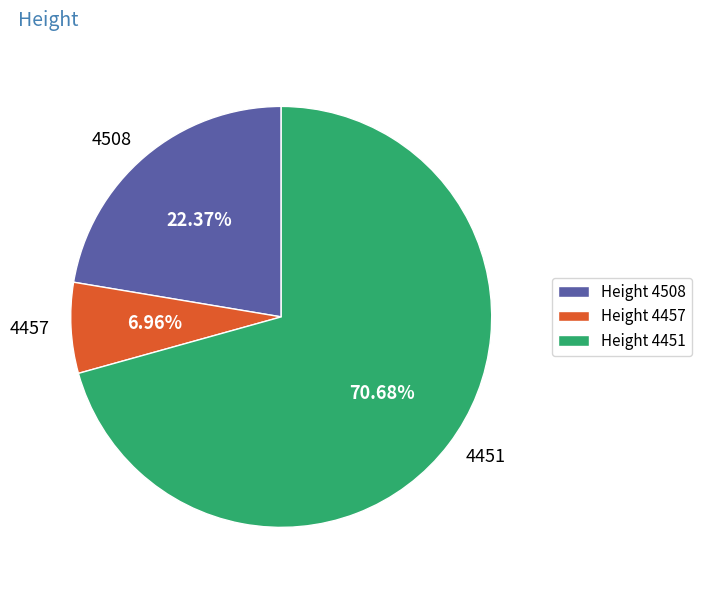

Is it true that 4451 is 71% of the pie?

True